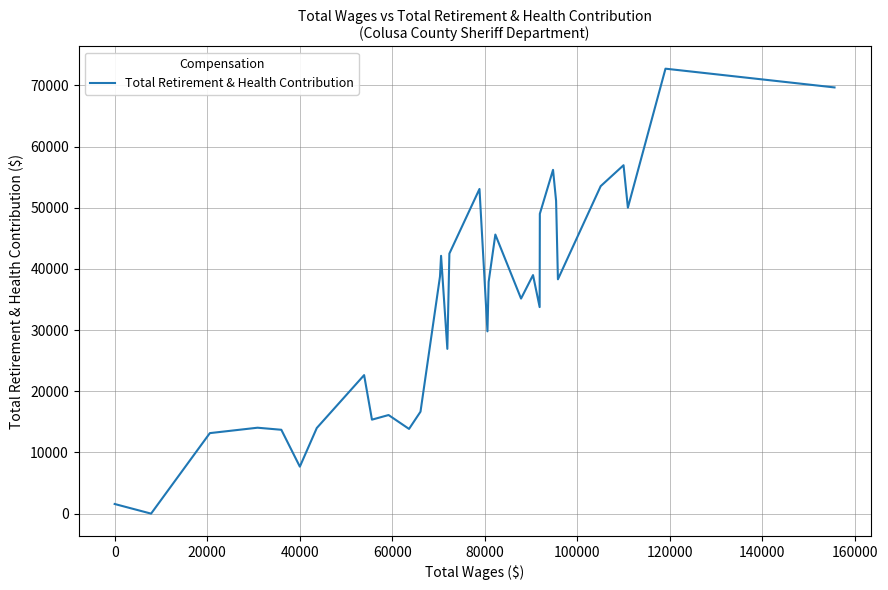

What is the difference between the maximum and minimum values?

72728